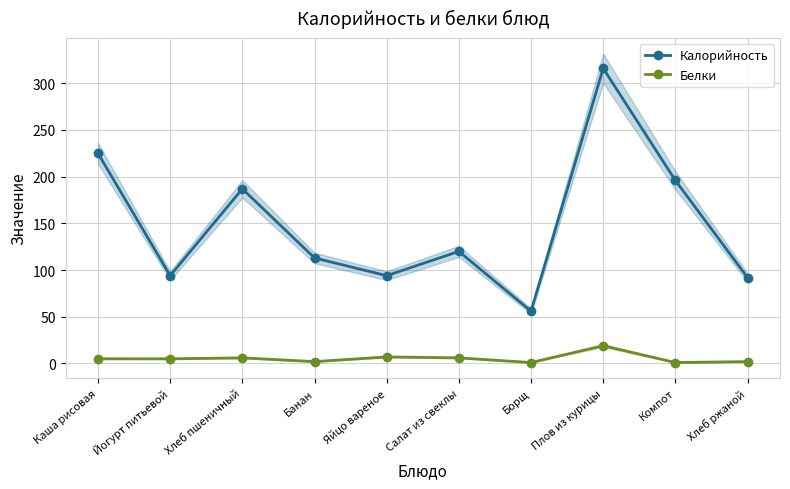

What are all the series names shown in the legend?

Калорийность, Белки